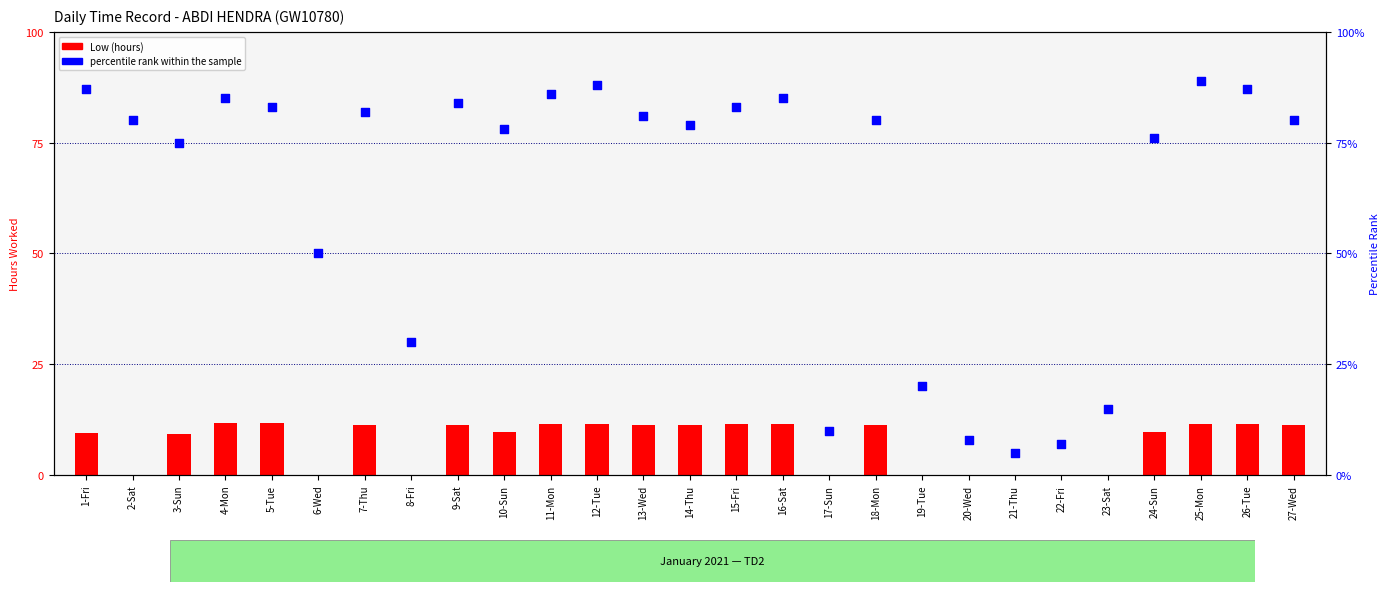

What is the total value across all series at 26-Tue?

98.6